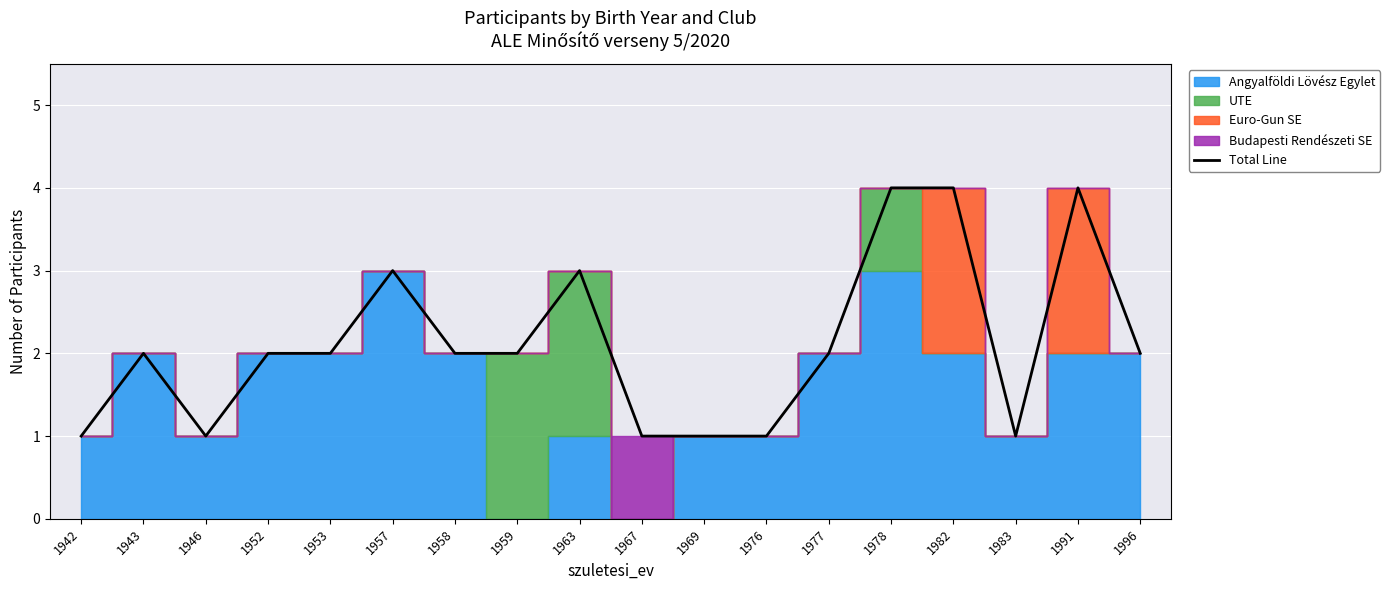

Reading left to right, what are all the values shown in this chart?

1942=1	1943=2	1946=1	1952=2	1953=2	1957=3	1958=2	1959=2	1963=3	1967=1	1969=1	1976=1	1977=2	1978=4	1982=4	1983=1	1991=4	1996=2